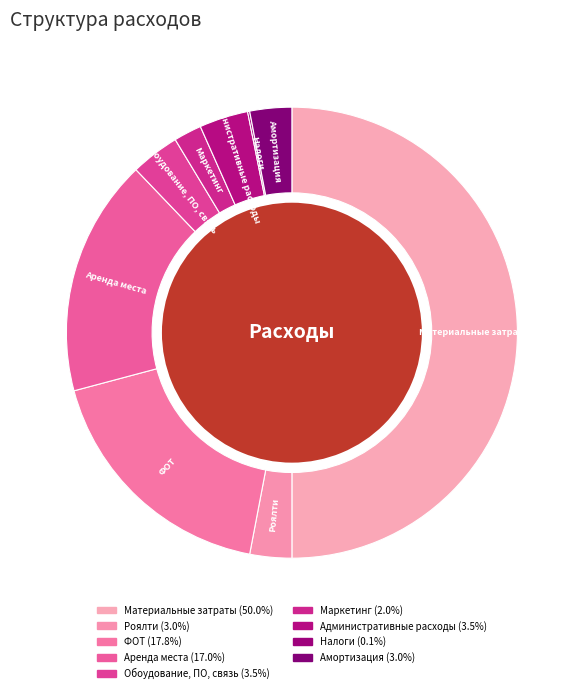

True or false: Роялти accounts for 3% of the total.

True